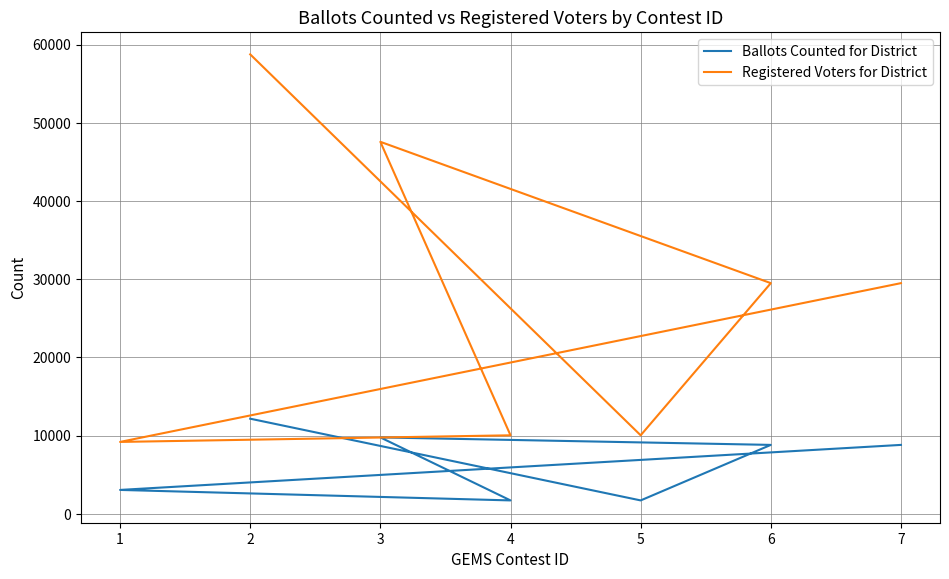

Which series has the widest spread of values?

Registered Voters for District